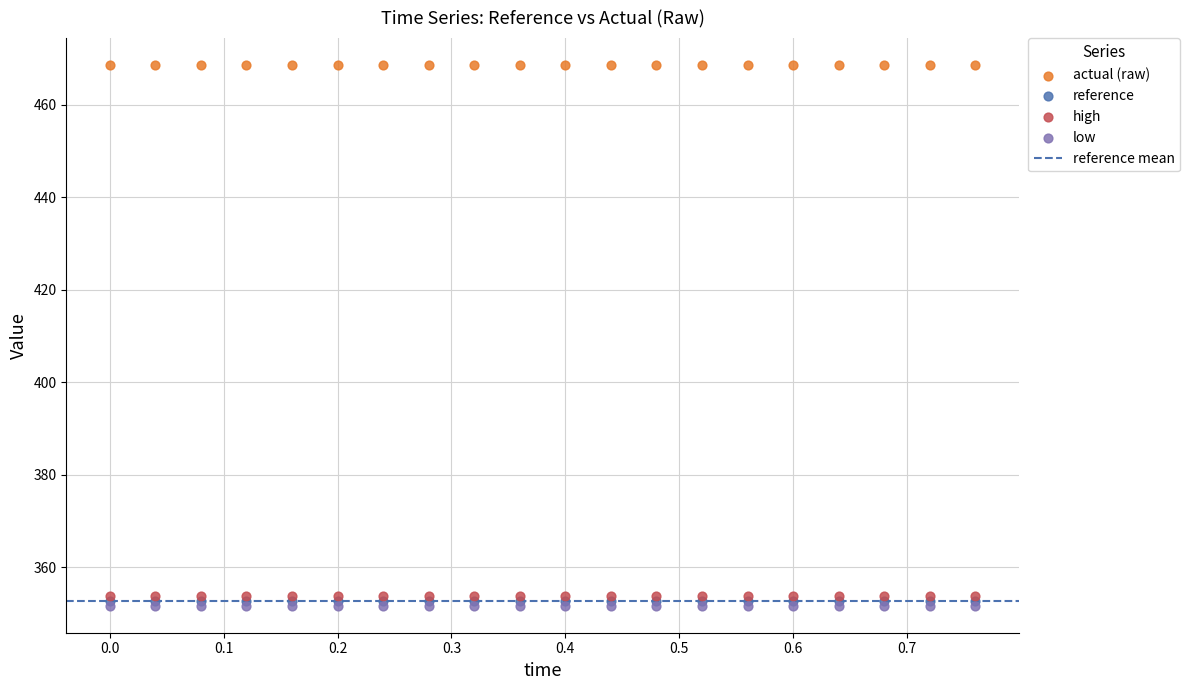

Which series reaches the maximum Y coordinate?

actual (raw)